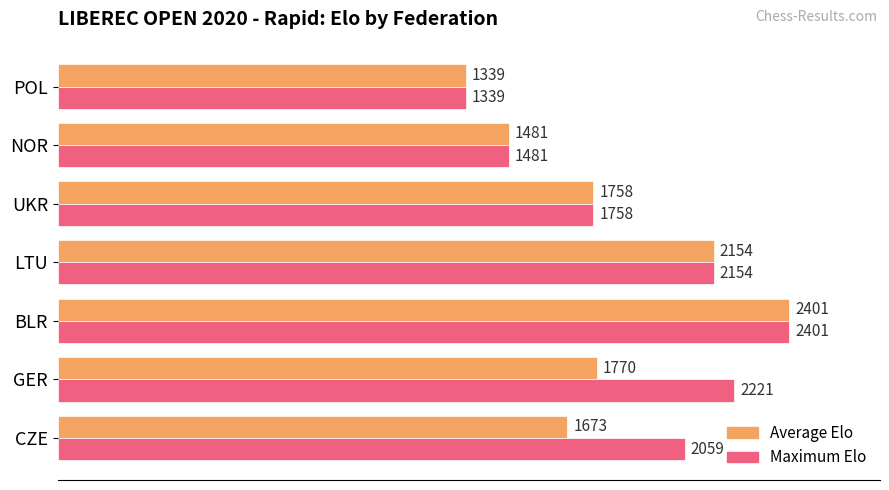

What is the maximum value for Average Elo?

2401